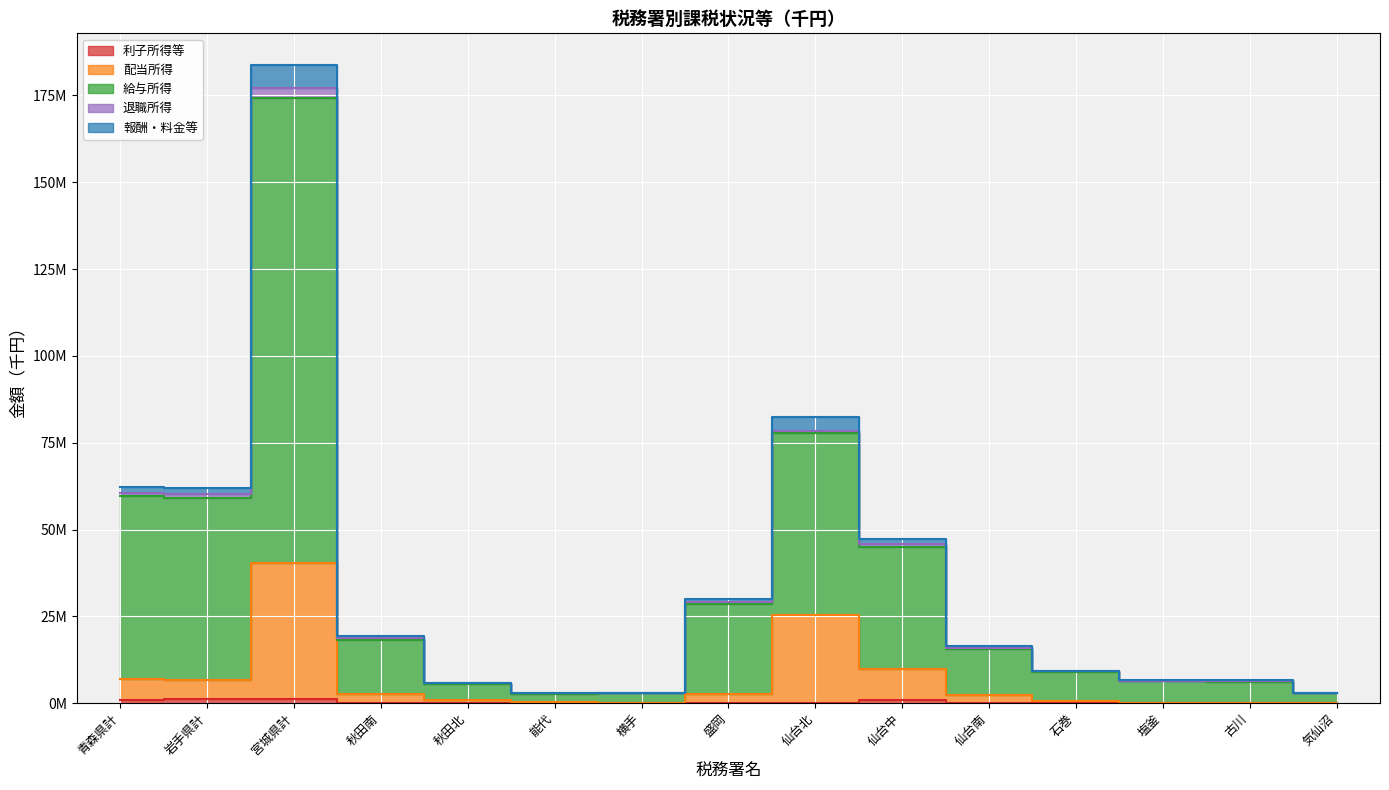

Where is 配当所得 nearest to the value 20200080?

仙台北